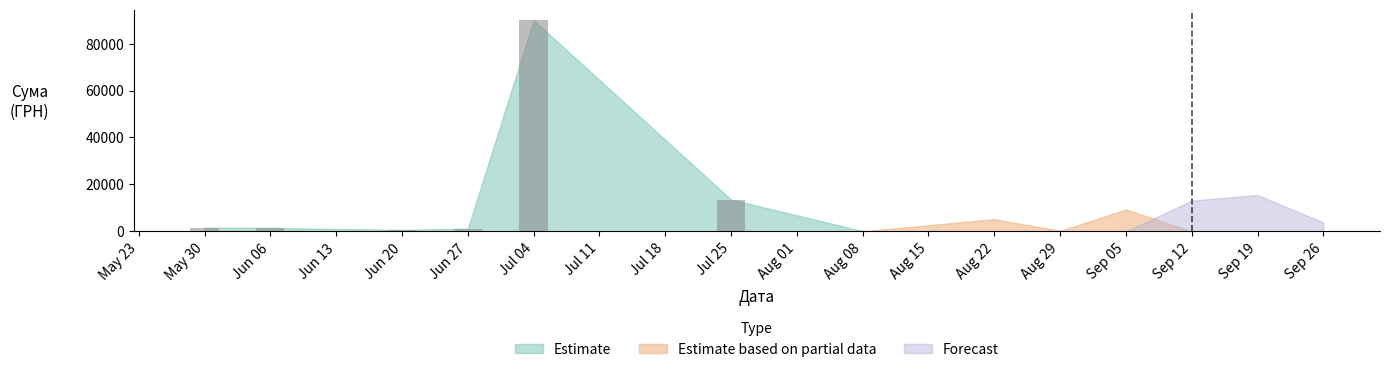

What is the sum of all values?

108540.3